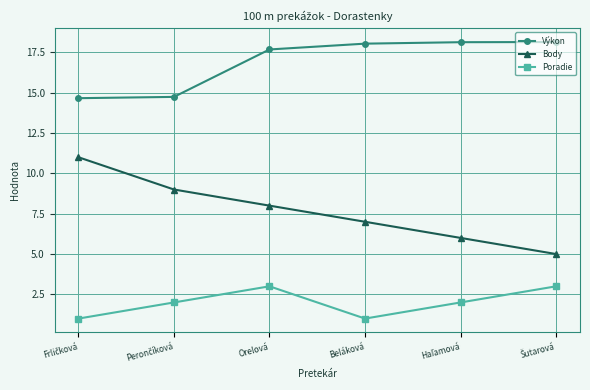

What are all the series names shown in the legend?

Výkon, Body, Poradie